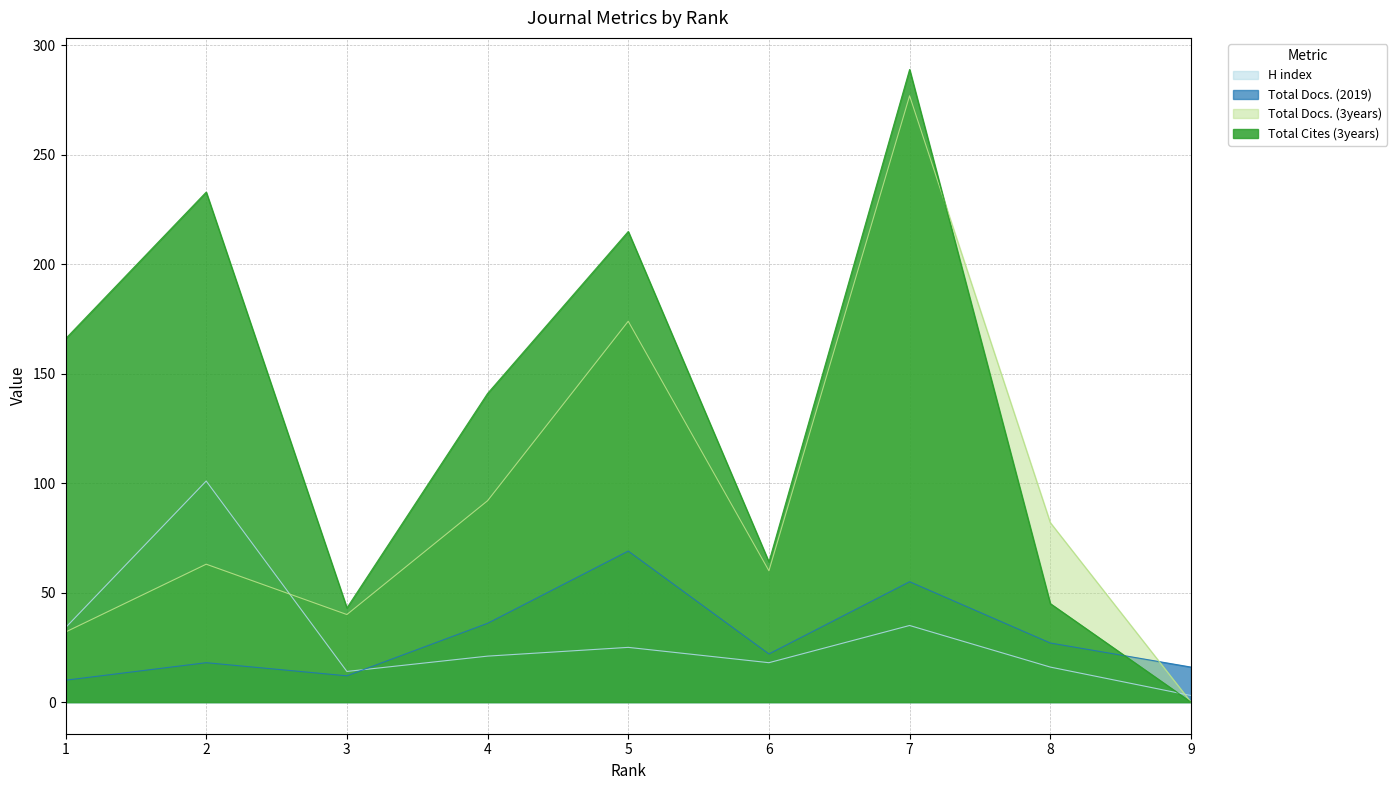

True or false: Total Docs. (3years) has a value of 174 at 5.

True